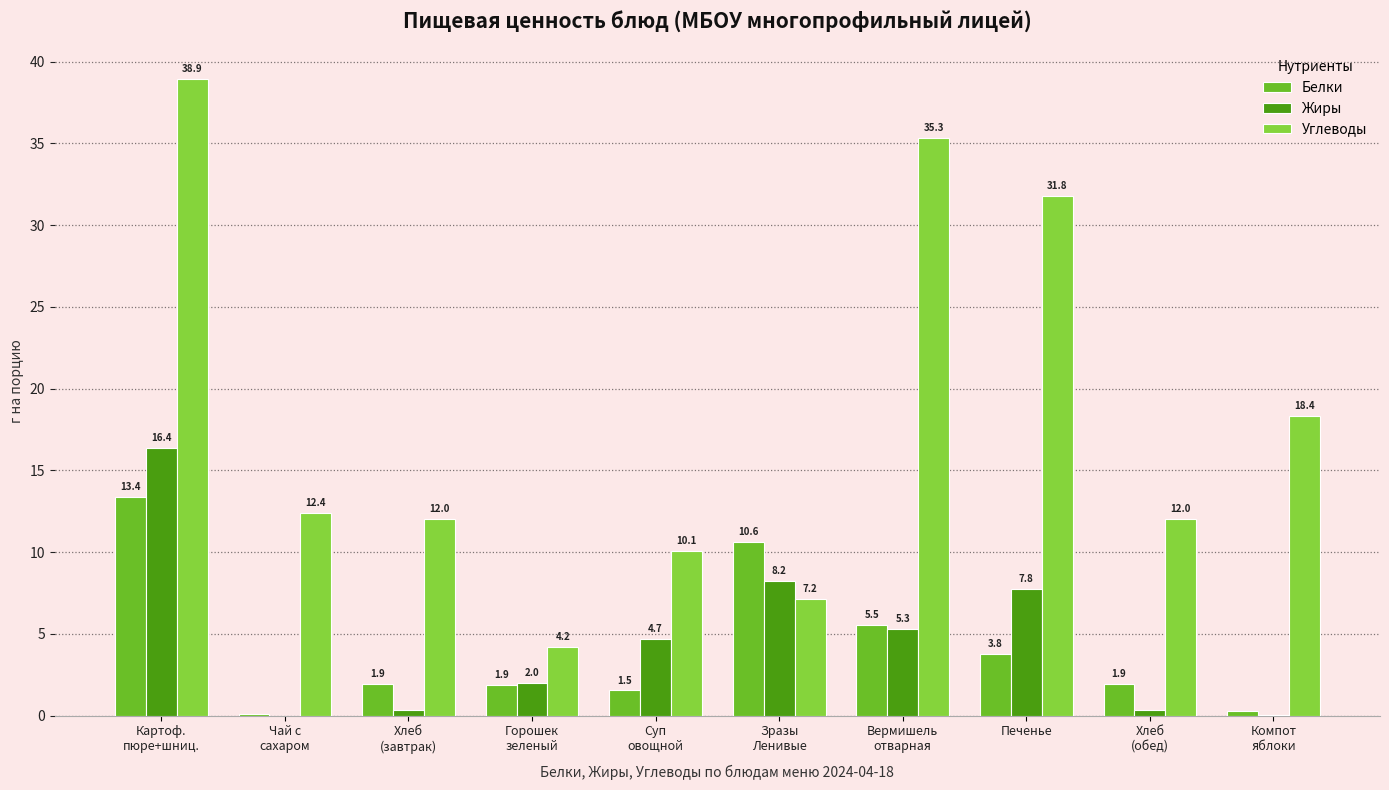

Are the bars horizontal?

No